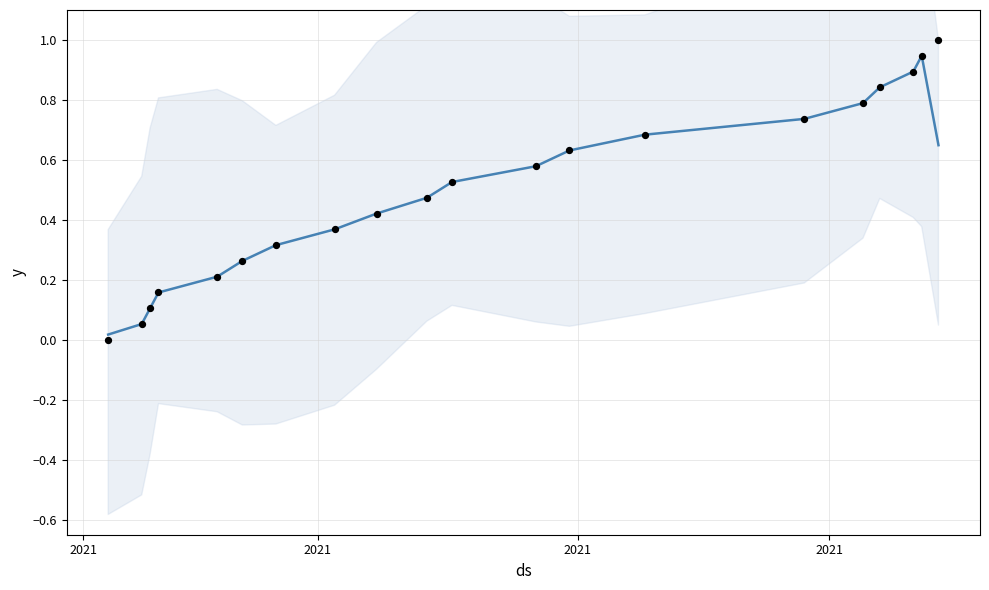

Is the value of Revision (actual) at 17 greater than the value of Revision (trend) at 4?

Yes